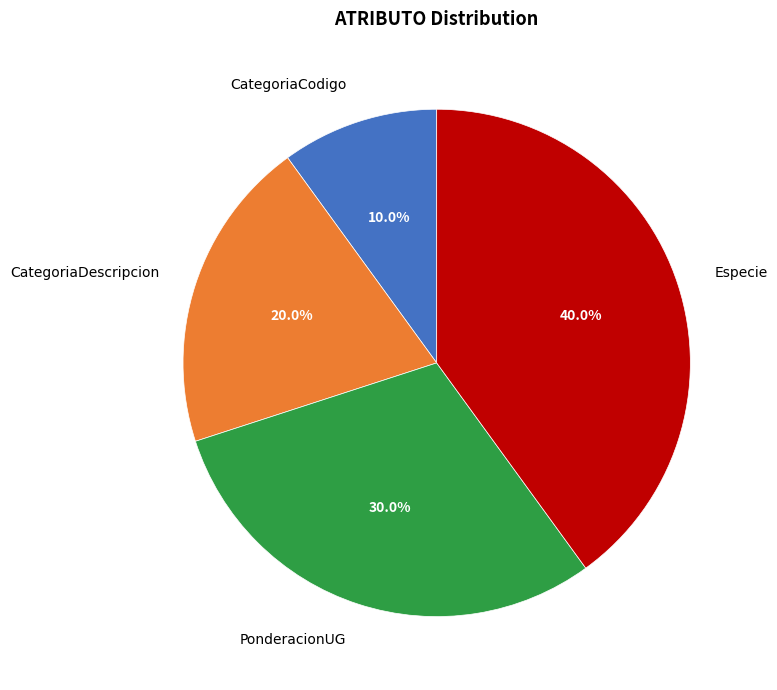

Which has a higher value, PonderacionUG or CategoriaCodigo?

PonderacionUG